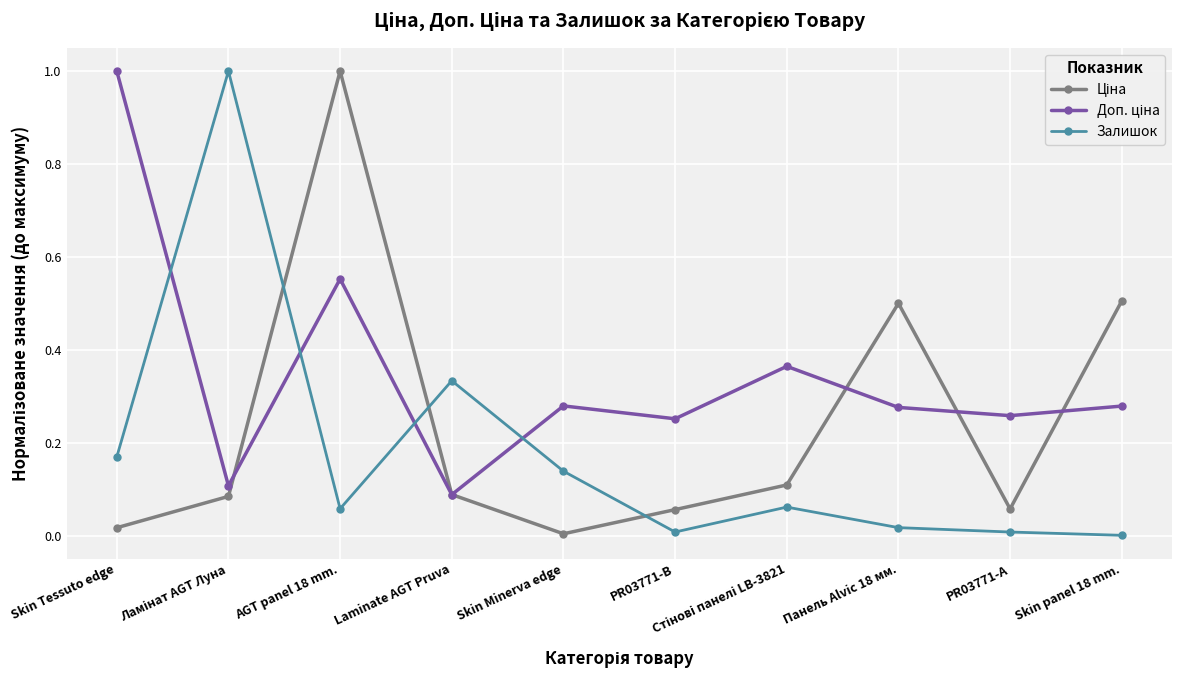

How many lines are shown in the chart?

3